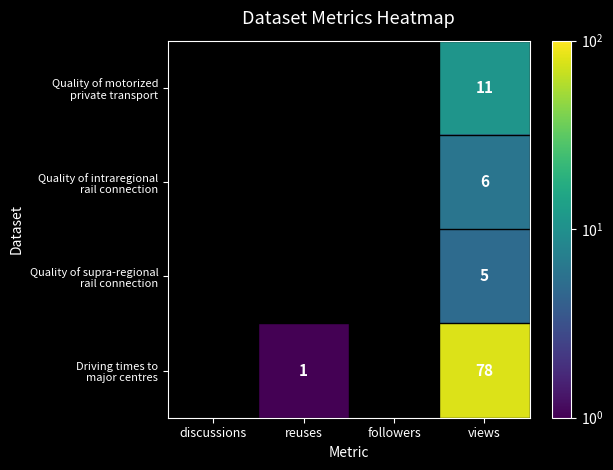

Is it true that Quality of motorized private transport equals 11.0 at views?

True